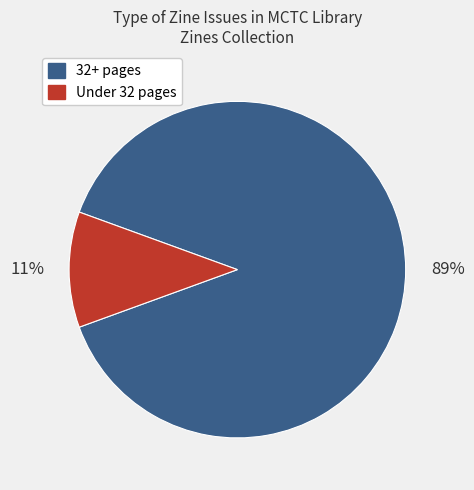

Is there a majority slice in this chart?

Yes